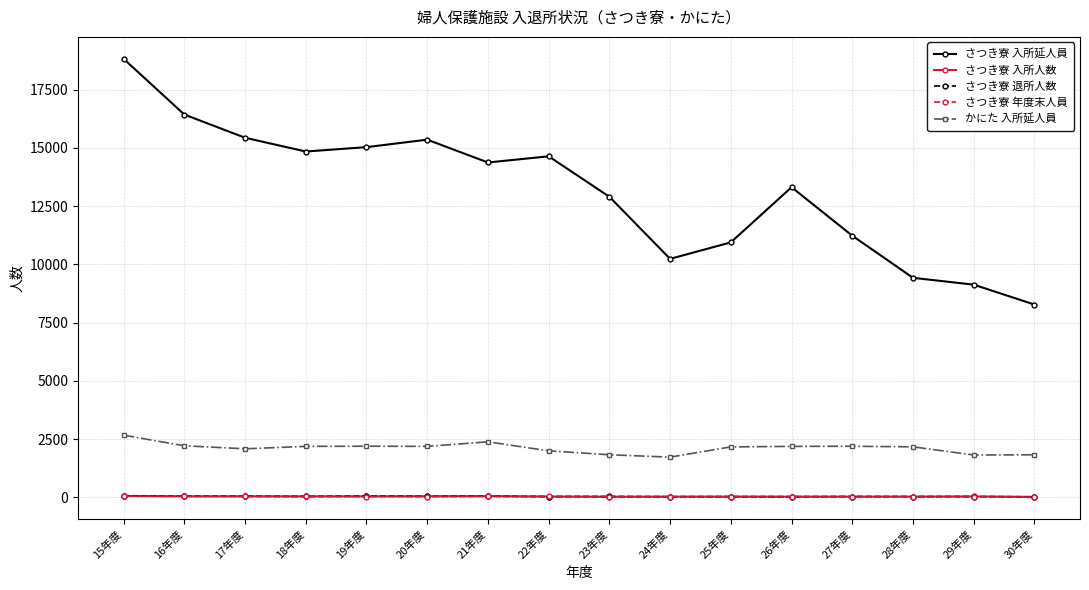

How many values in the さつき寮 入所延人員 series are below 14375?

8